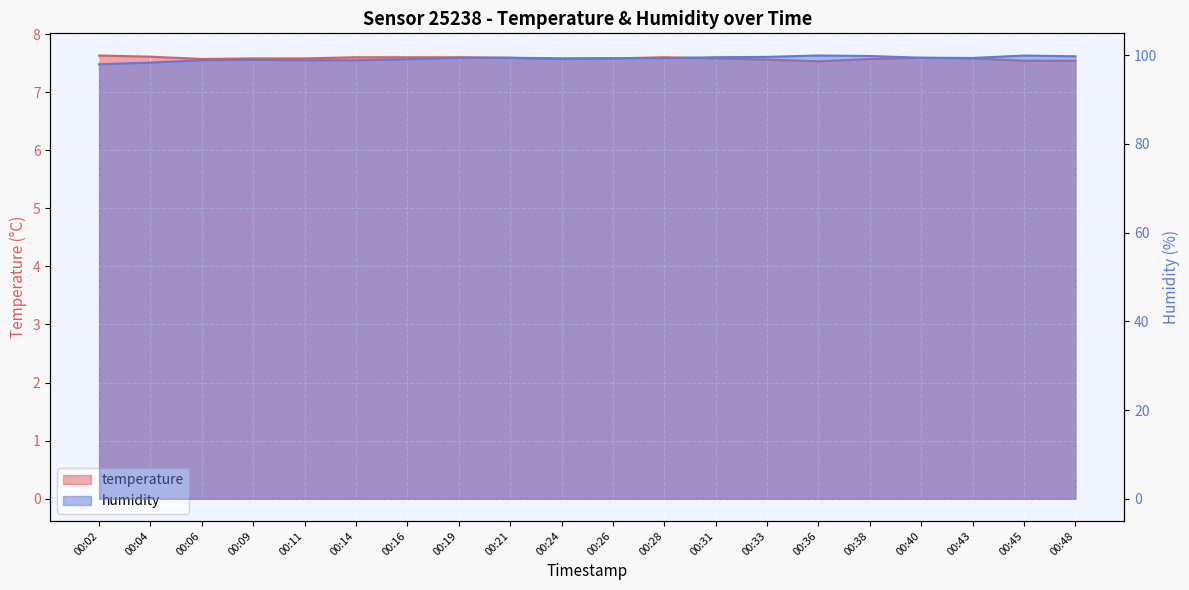

At which category does humidity reach its first local peak?

00:09